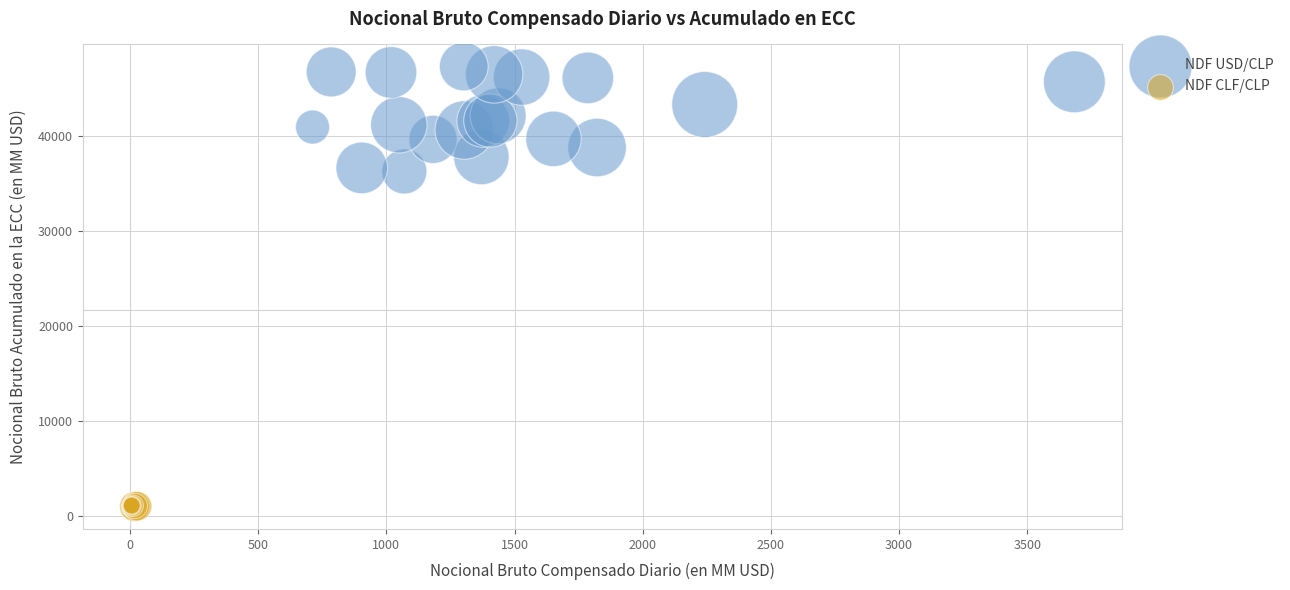

Which series reaches the maximum Y coordinate?

NDF USD/CLP